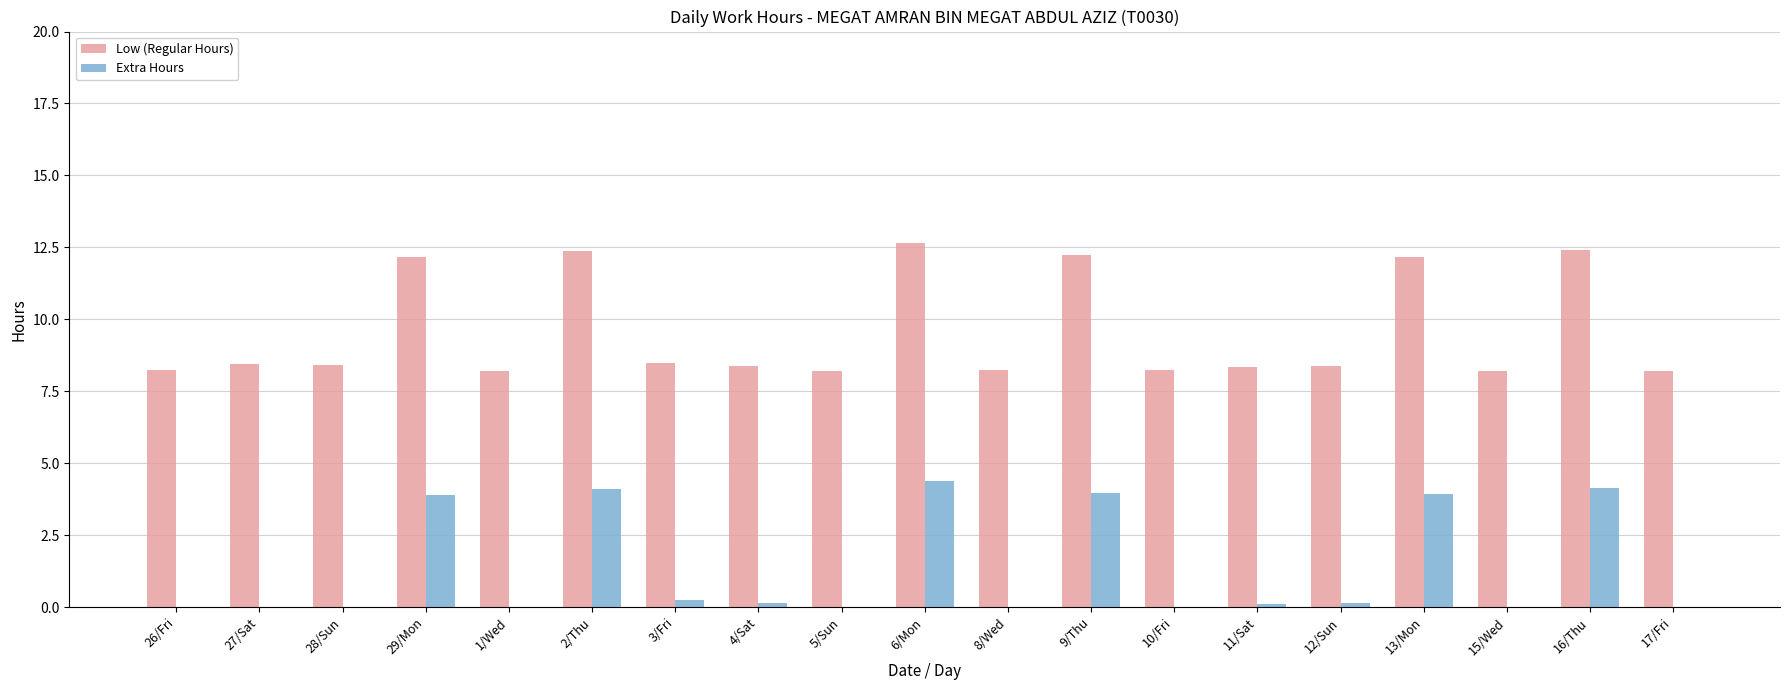

What is the highest value of the Low (Regular Hours) series?

12.6